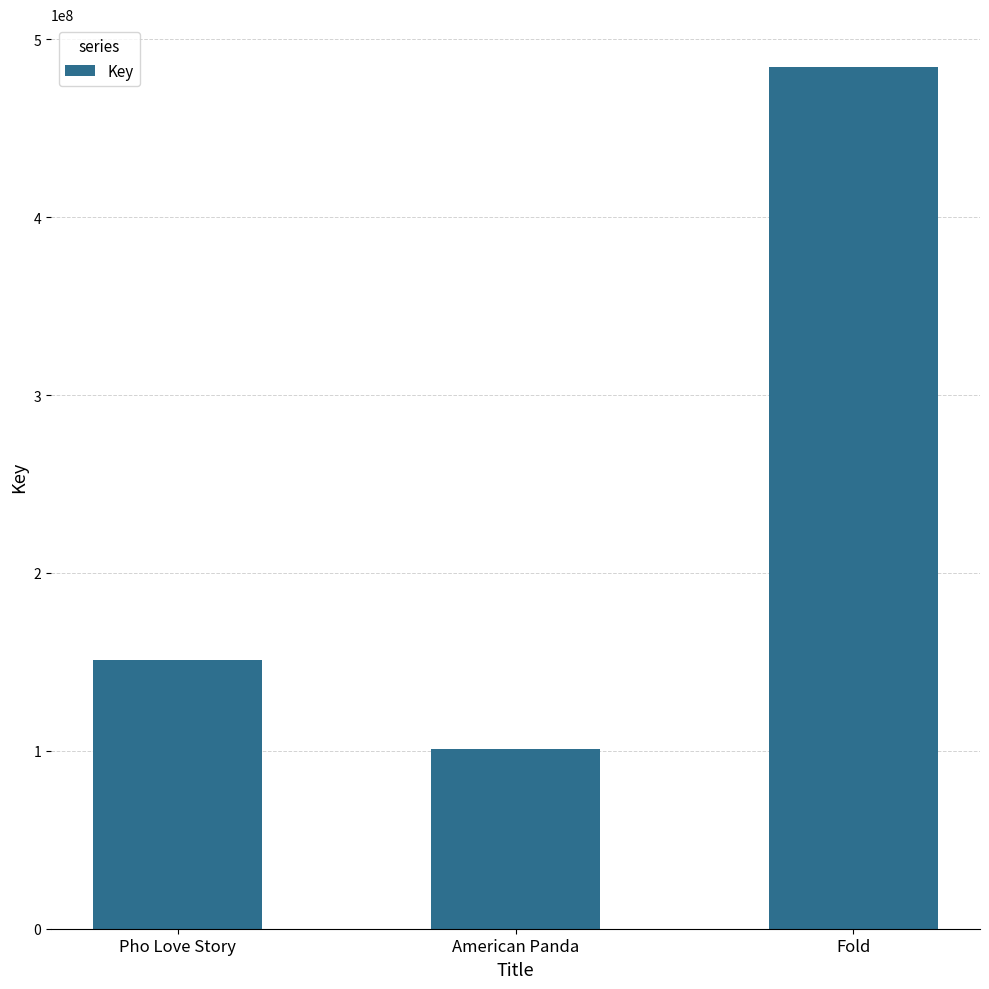

Does the chart contain any negative values?

No